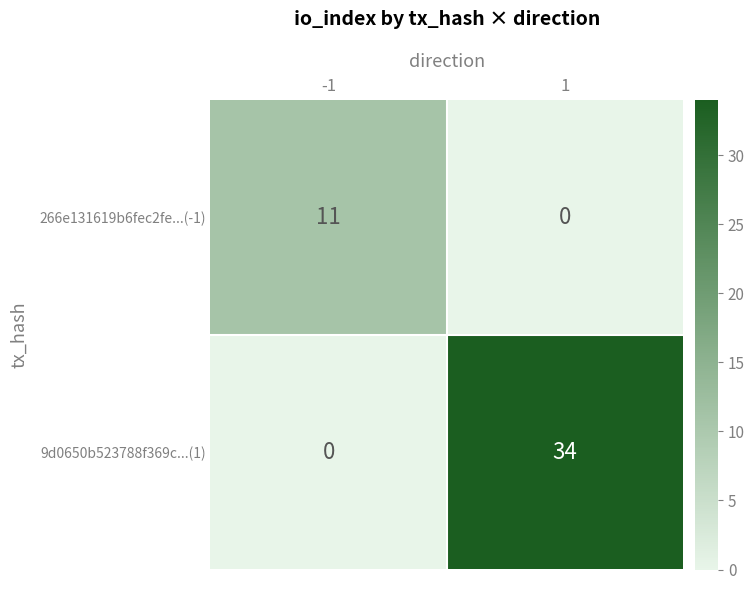

At 1, list the series in order from largest to smallest.

9d0650b523788f369c...(1), 266e131619b6fec2fe...(-1)